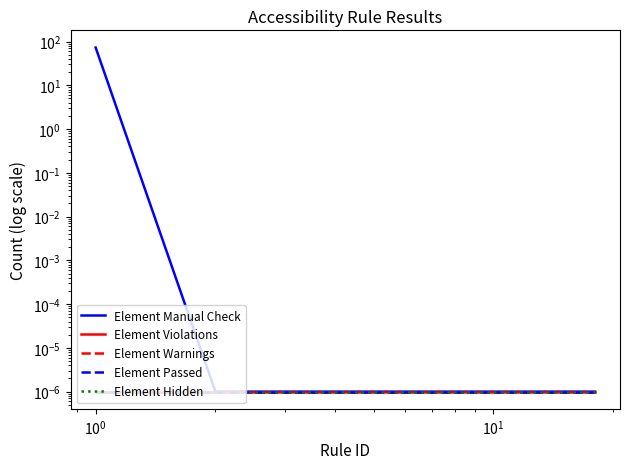

Is it true that Element Passed equals 0.0 at $\mathdefault{10^{0}}$?

True